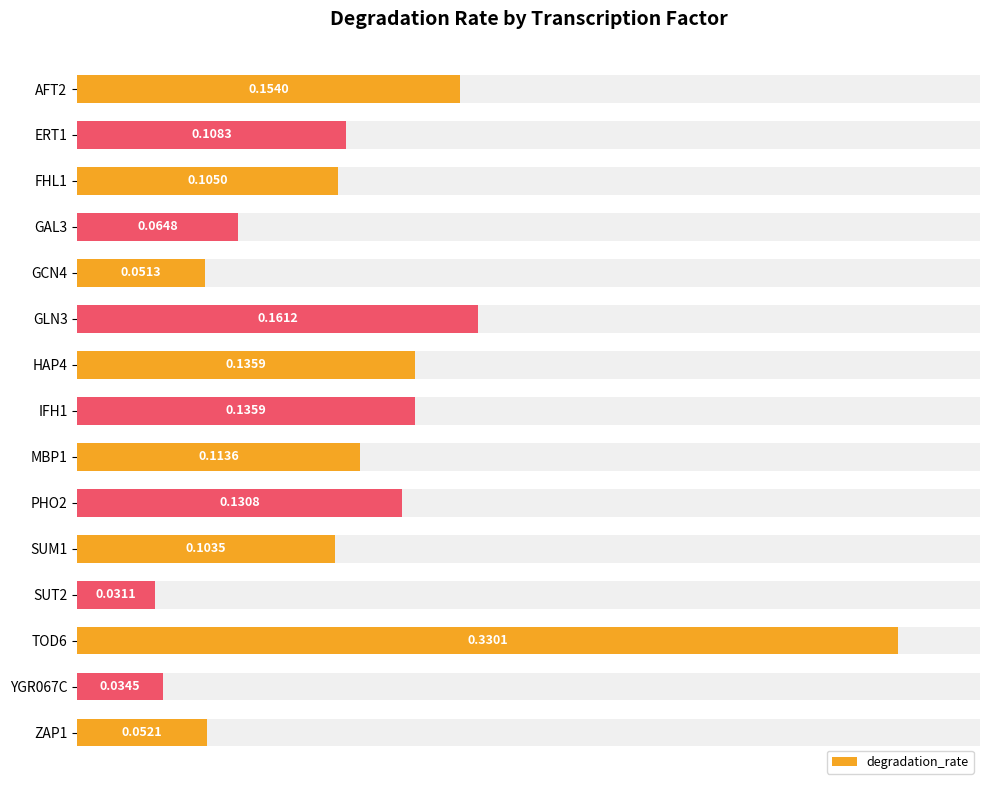

How many bars are there in total?

15